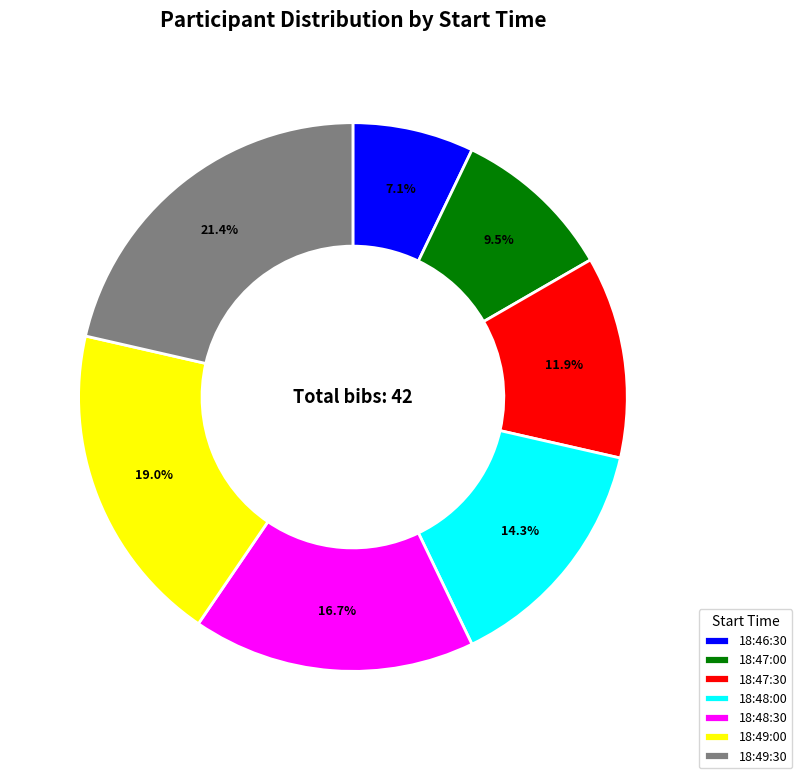

How many slices are in this pie chart?

7